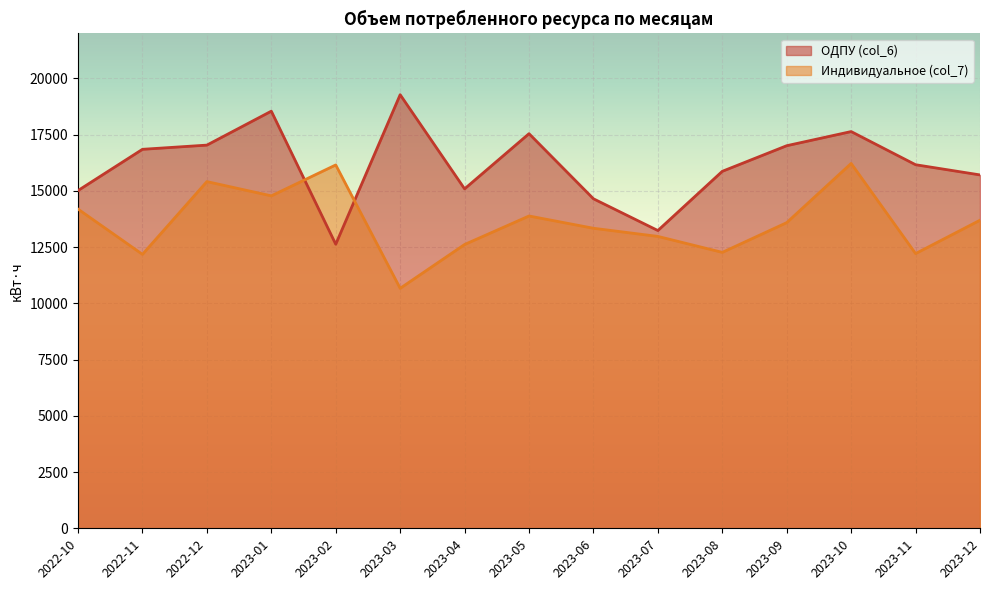

Is the value of Индивидуальное (col_7) at 2023-06 greater than the value of ОДПУ (col_6) at 2022-12?

No